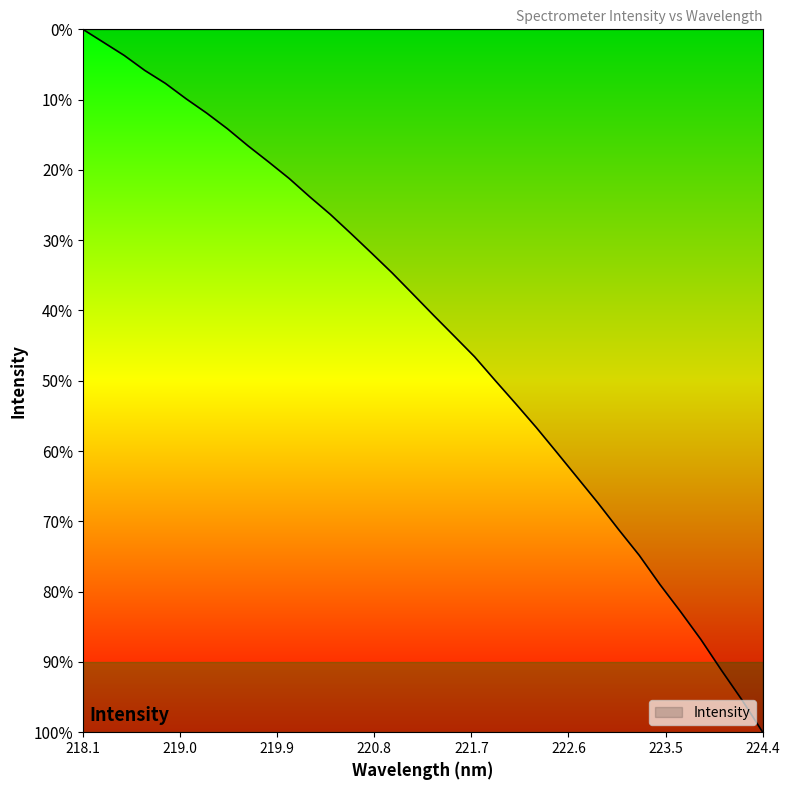

True or false: there are more than 1 points higher than both neighbors.

False